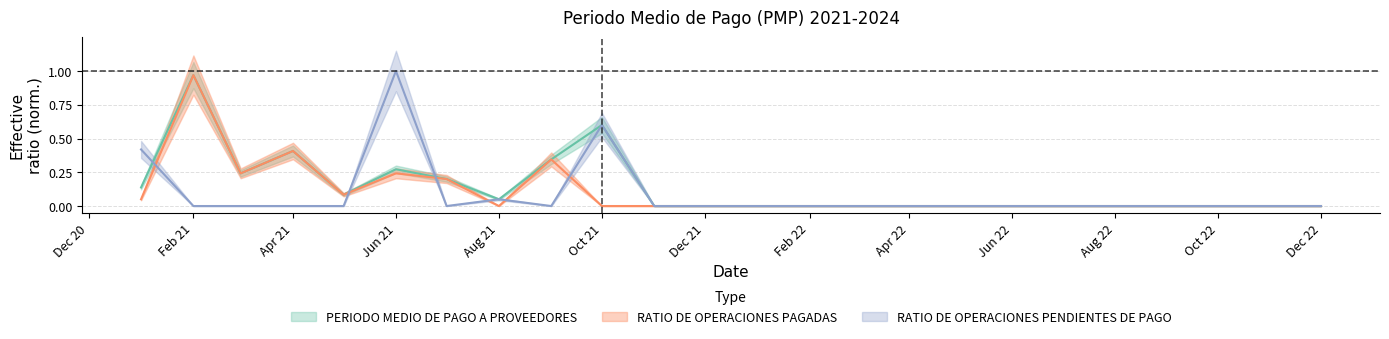

At which label is RATIO DE OPERACIONES PENDIENTES DE PAGO closest to 0?

Feb 21